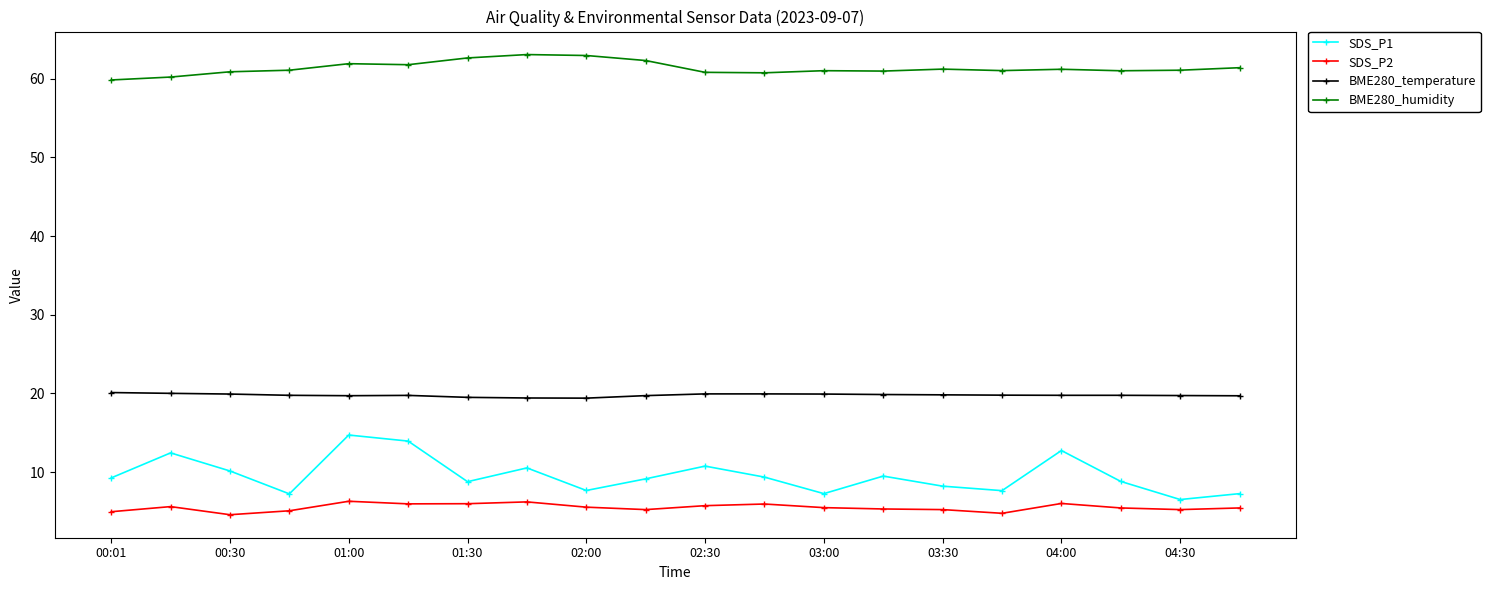

Which series has the largest range (max minus min)?

SDS_P1